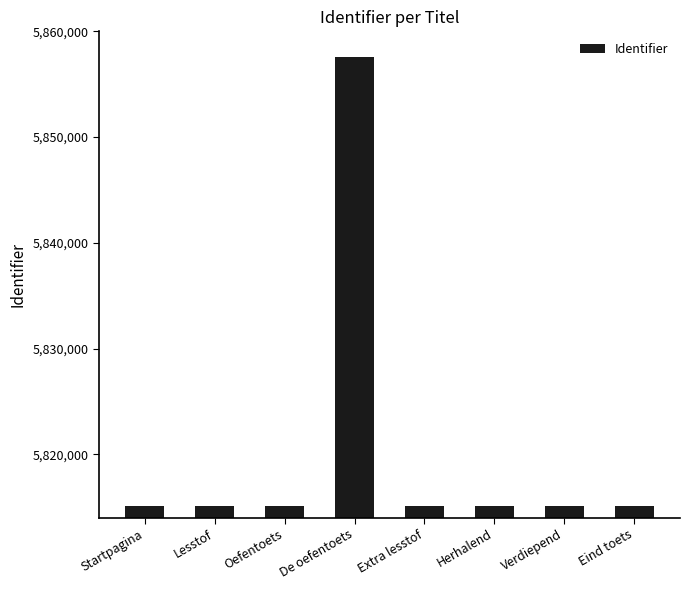

What is the label of the 8th bar from the right?

Startpagina